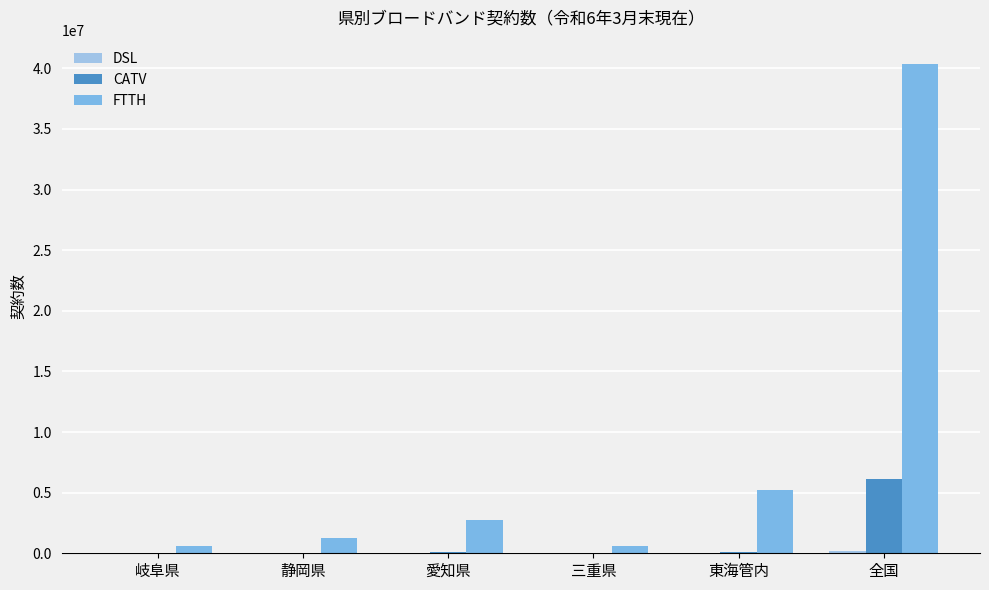

Between 静岡県 and 全国, which series saw the biggest shift?

FTTH